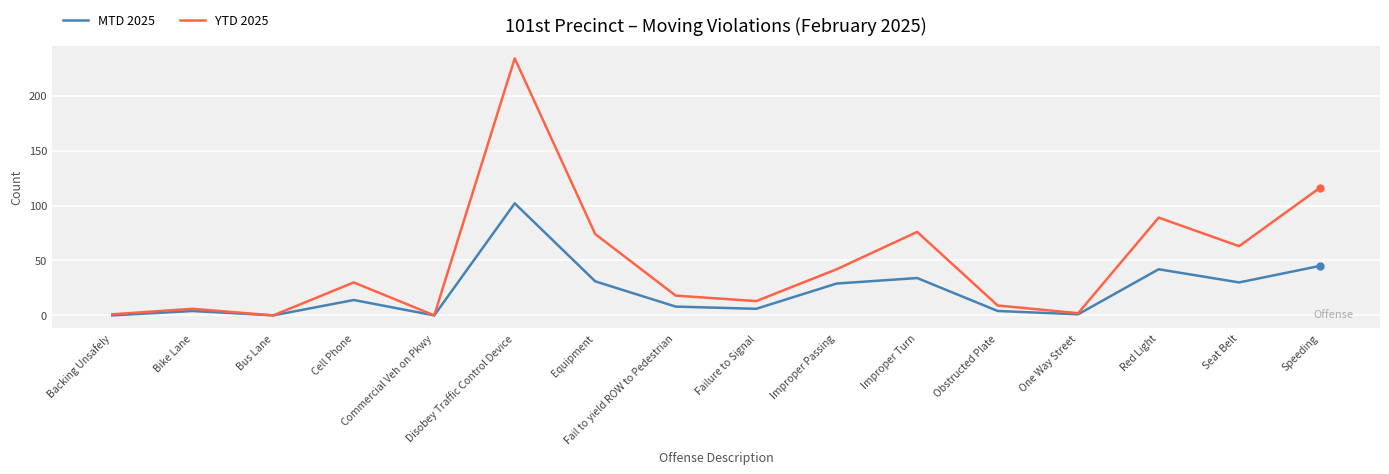

Is this an area chart (filled region under the line)?

No